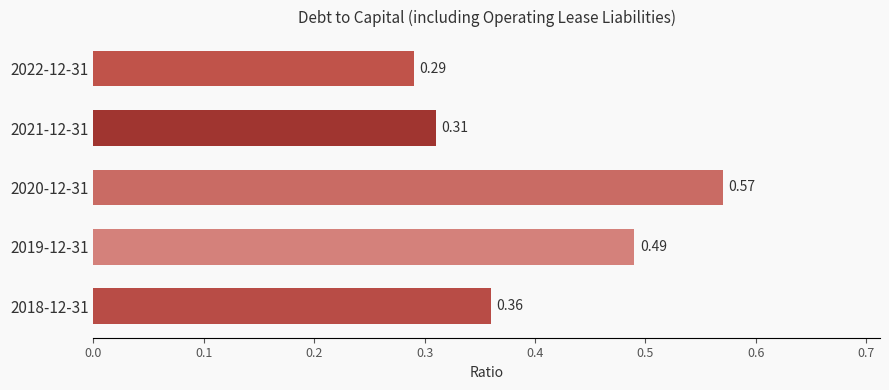

Which has a higher value, 2020-12-31 or 2022-12-31?

2020-12-31